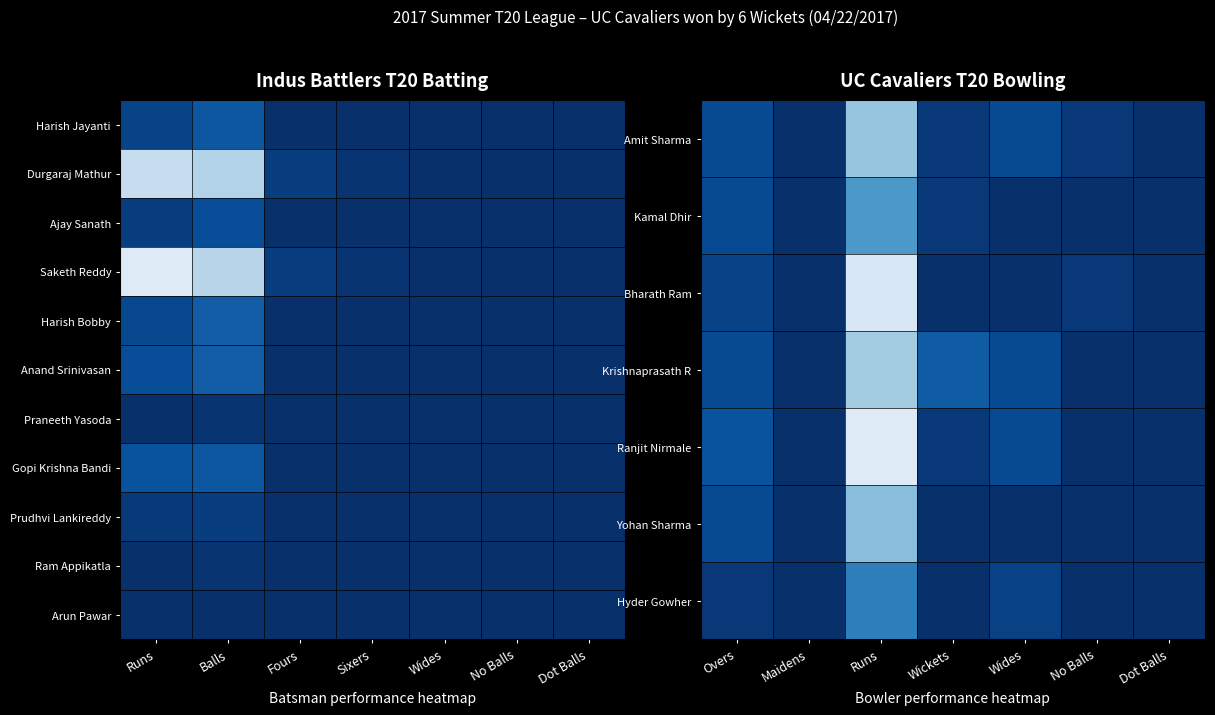

True or false: Krishnaprasath R has a value of 0.0 at Wides.

False